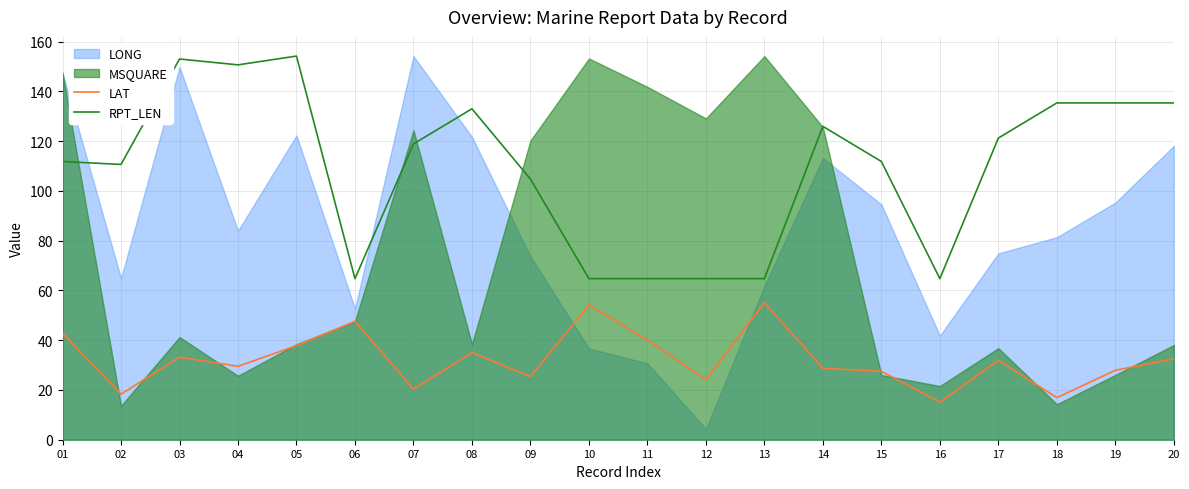

Is the value of RPT_LEN at 17 greater than the value of LAT at 19?

Yes